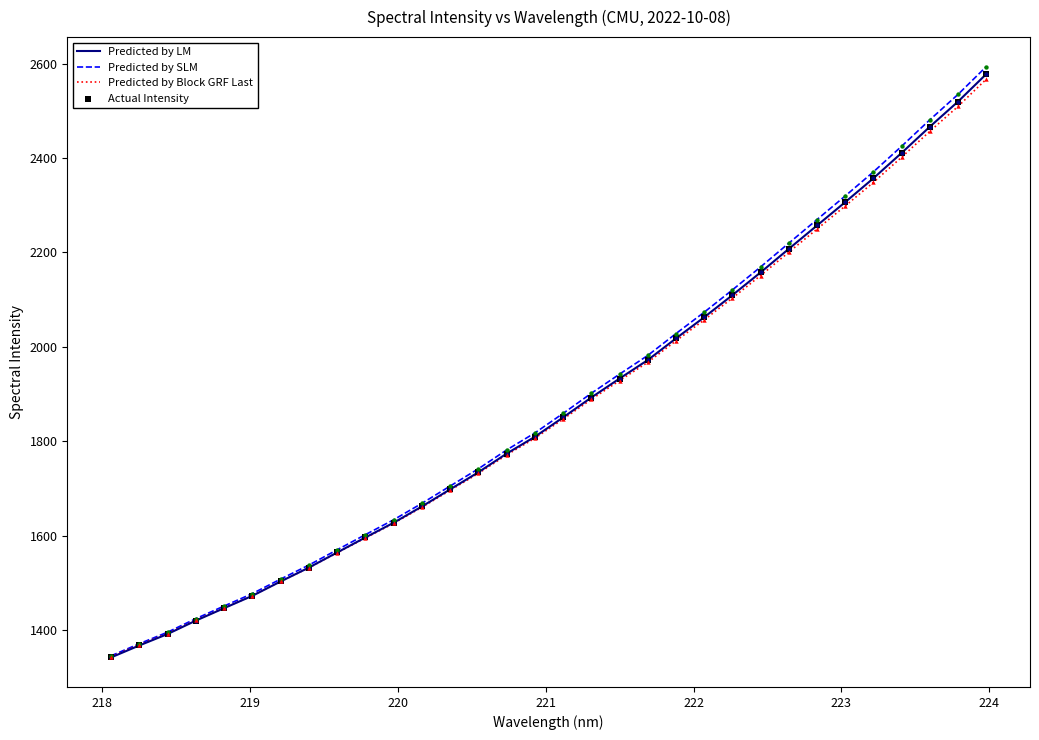

Which series has the widest spread of values?

Predicted by SLM